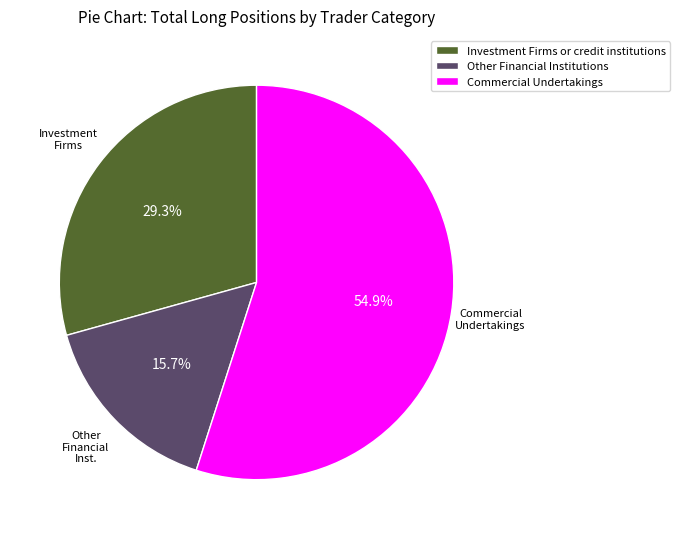

The Investment Firms or credit institutions slice represents 16% of the pie. True or false?

False